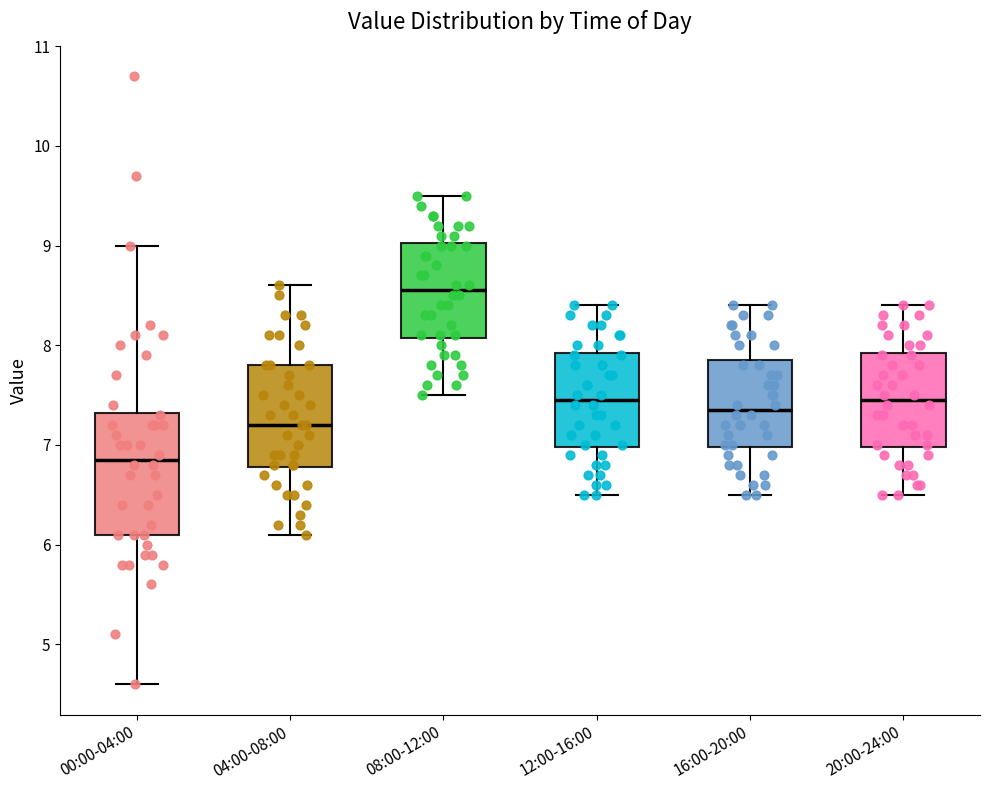

Reading left to right, transcribe this box plot: for each box, give where its median line is, the range the box spans, and where its two whiskers end, as read against the y-axis. The values are not printed on the chart, so give them approximately, as read against the axis.

00:00-04:00: median 6.9, box 6.1 to 7.3, whiskers 4.6 to 9.0
04:00-08:00: median 7.2, box 6.8 to 7.8, whiskers 6.1 to 8.6
08:00-12:00: median 8.6, box 8.1 to 9.0, whiskers 7.5 to 9.5
12:00-16:00: median 7.5, box 7.0 to 7.9, whiskers 6.5 to 8.4
16:00-20:00: median 7.4, box 7.0 to 7.9, whiskers 6.5 to 8.4
20:00-24:00: median 7.5, box 7.0 to 7.9, whiskers 6.5 to 8.4